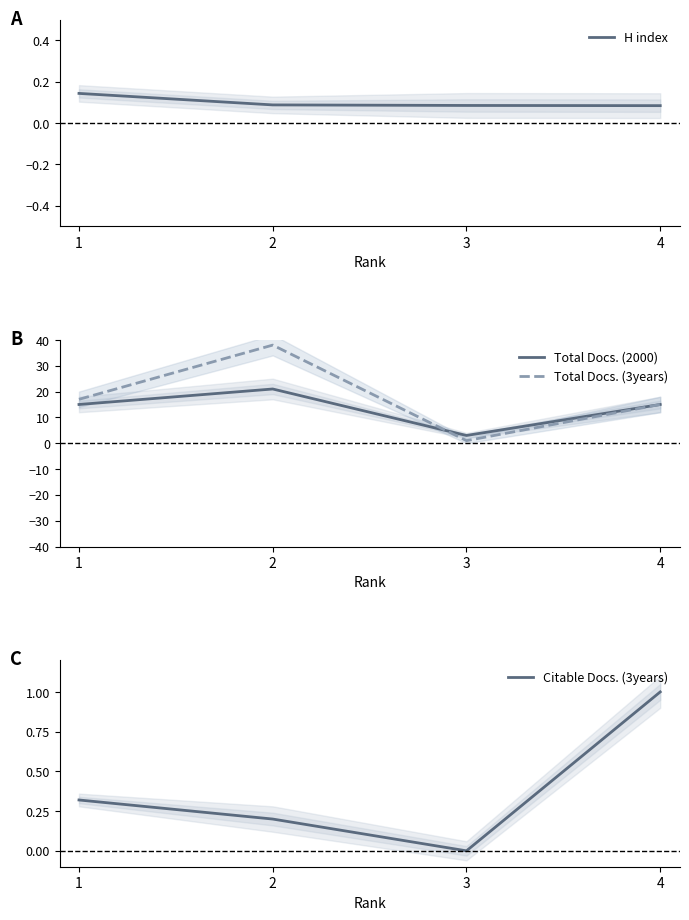

At which category is the sum across all series the highest?

2